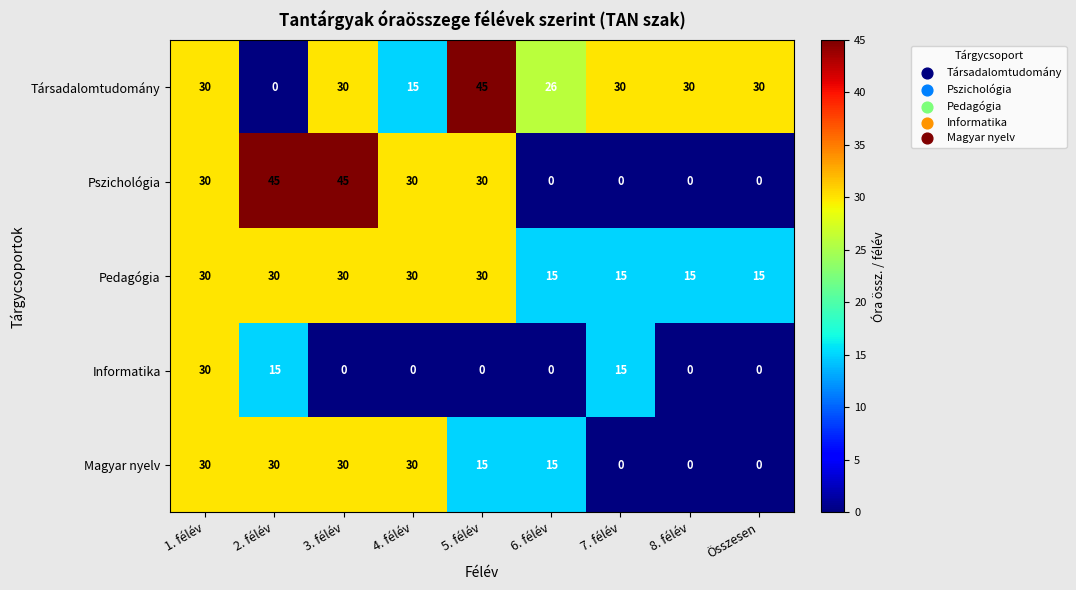

What is the total value across all series at 5. félév?

120